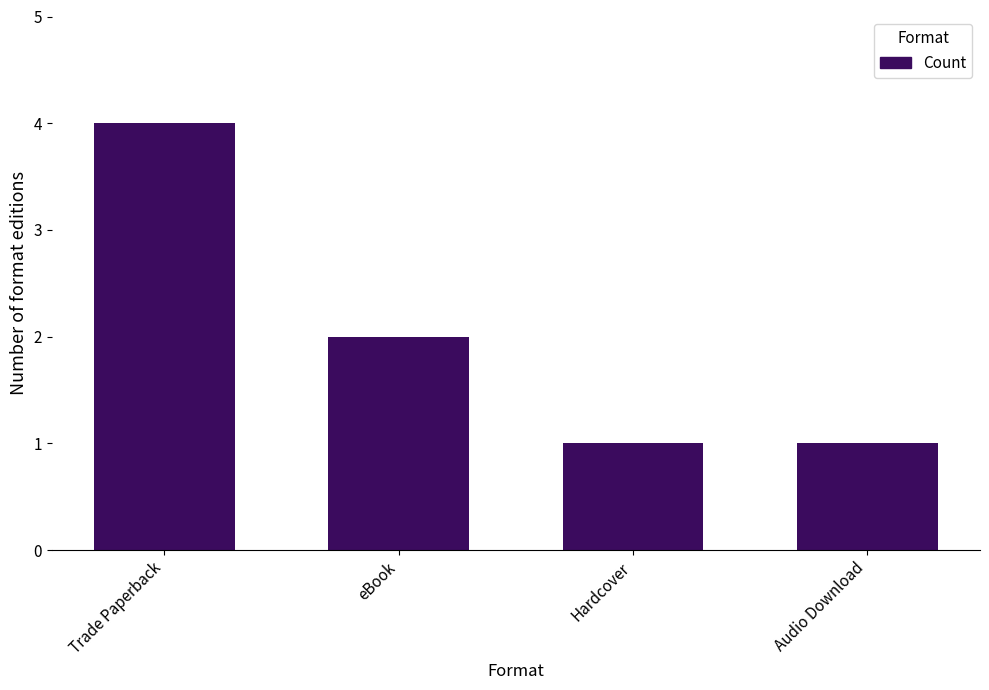

Reading right to left, transcribe all the data shown in this chart.

Audio Download=1	Hardcover=1	eBook=2	Trade Paperback=4